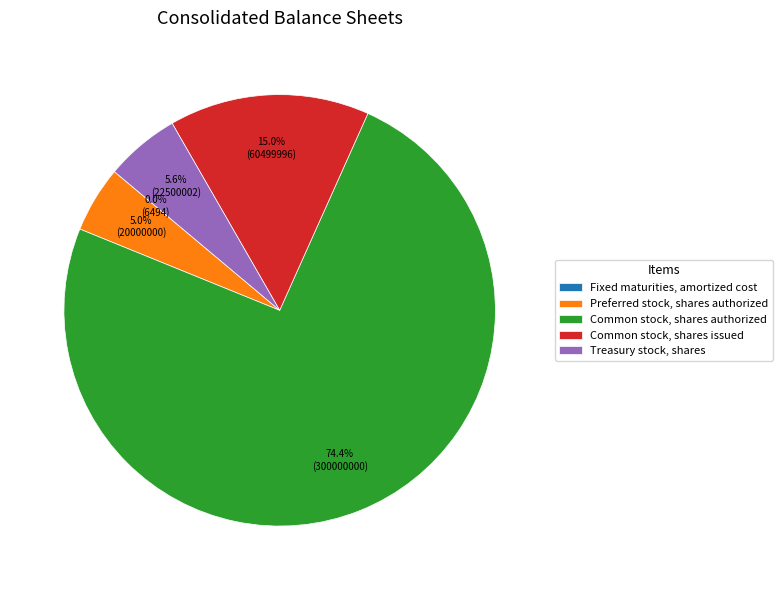

What is the total percentage of Common stock, shares authorized and Treasury stock, shares?

80.0%